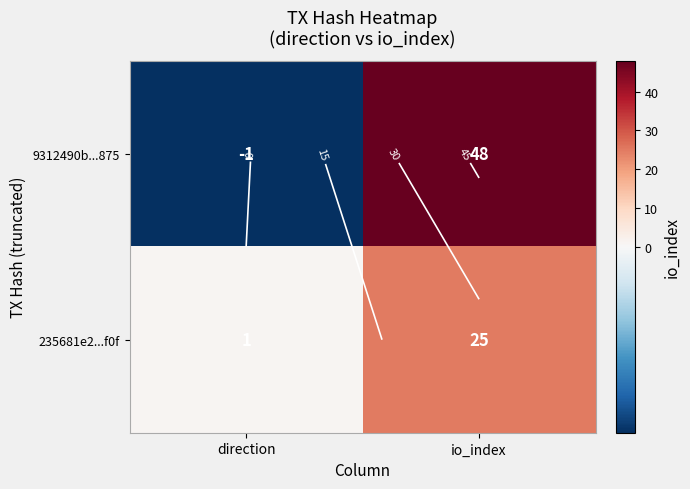

What value does the 9312490b...875 series have at io_index, to the nearest 10?

50